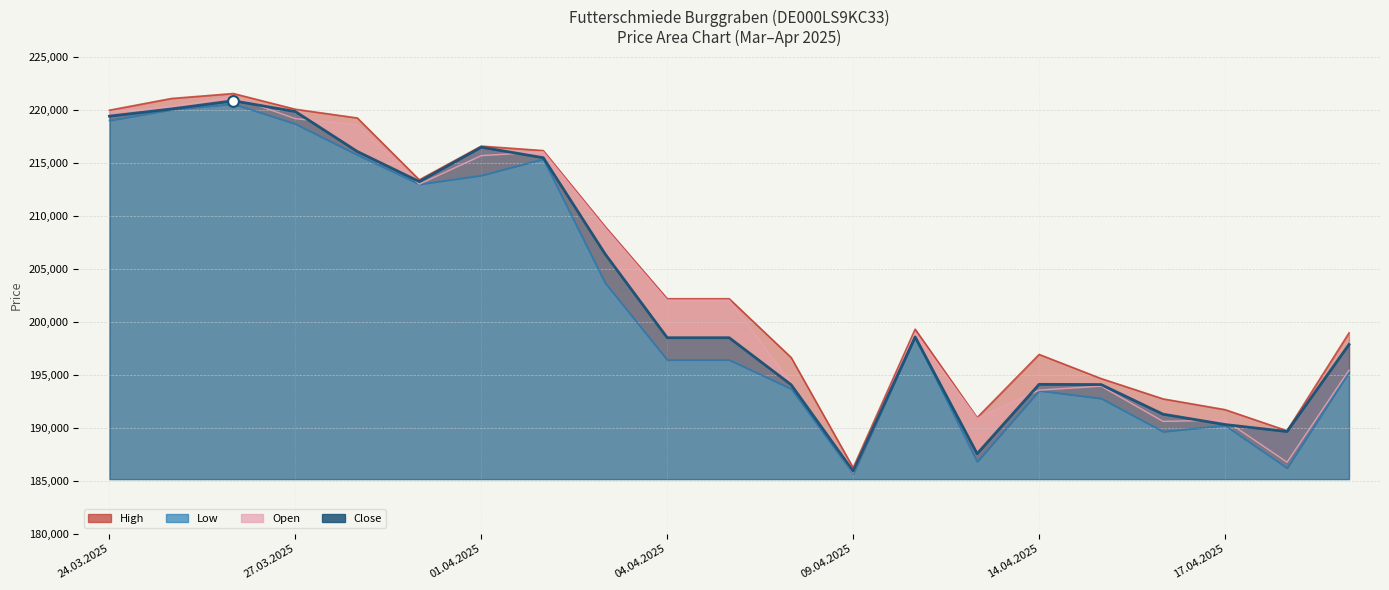

Which series contains the highest Y value?

High